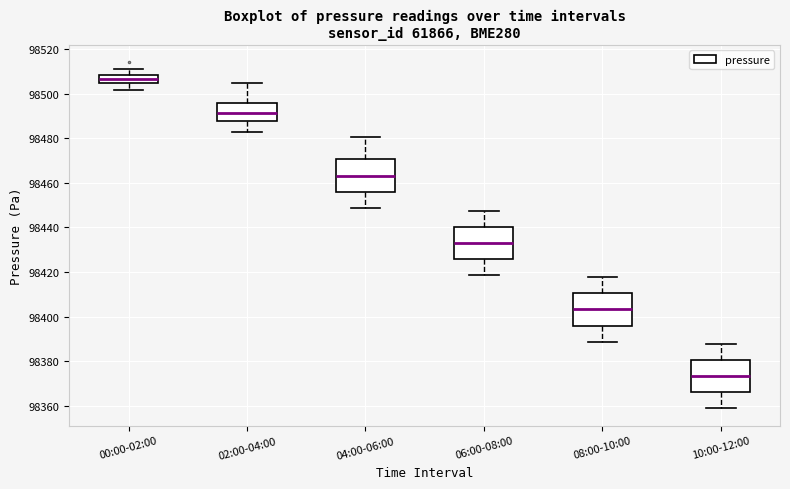

Reading left to right, transcribe this box plot: for each box, give where its median line is, the range the box spans, and where its two whiskers end, as read against the y-axis. The values are not printed on the chart, so give them approximately, as read against the axis.

00:00-02:00: median 98506, box 98504 to 98508, whiskers 98502 to 98512
02:00-04:00: median 98492, box 98488 to 98496, whiskers 98484 to 98504
04:00-06:00: median 98464, box 98456 to 98470, whiskers 98448 to 98480
06:00-08:00: median 98434, box 98426 to 98440, whiskers 98418 to 98448
08:00-10:00: median 98404, box 98396 to 98410, whiskers 98388 to 98418
10:00-12:00: median 98374, box 98366 to 98380, whiskers 98358 to 98388